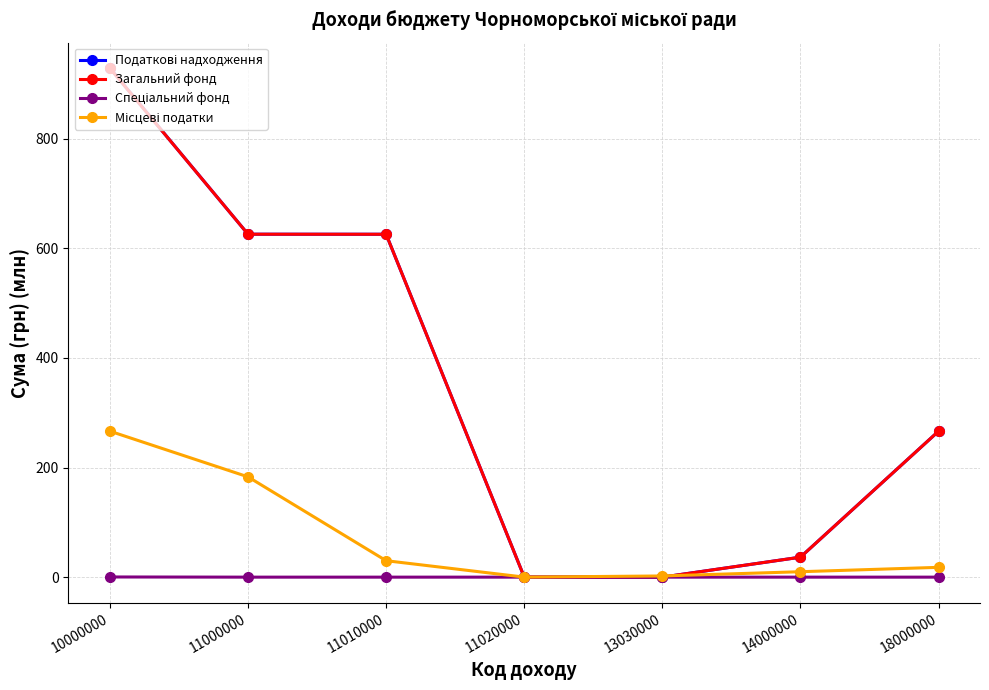

True or false: Загальний фонд has a value of 36.5 at 14000000.

True